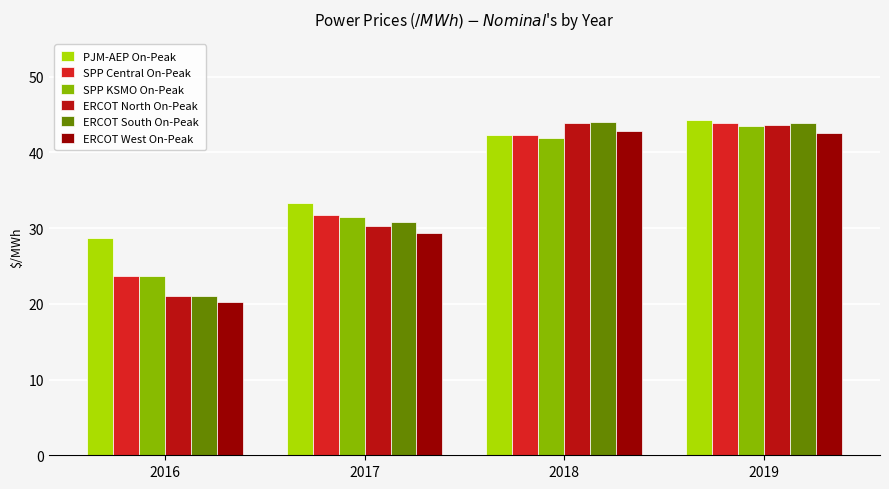

Is the value of ERCOT North On-Peak at 2016 greater than the value of PJM-AEP On-Peak at 2017?

No